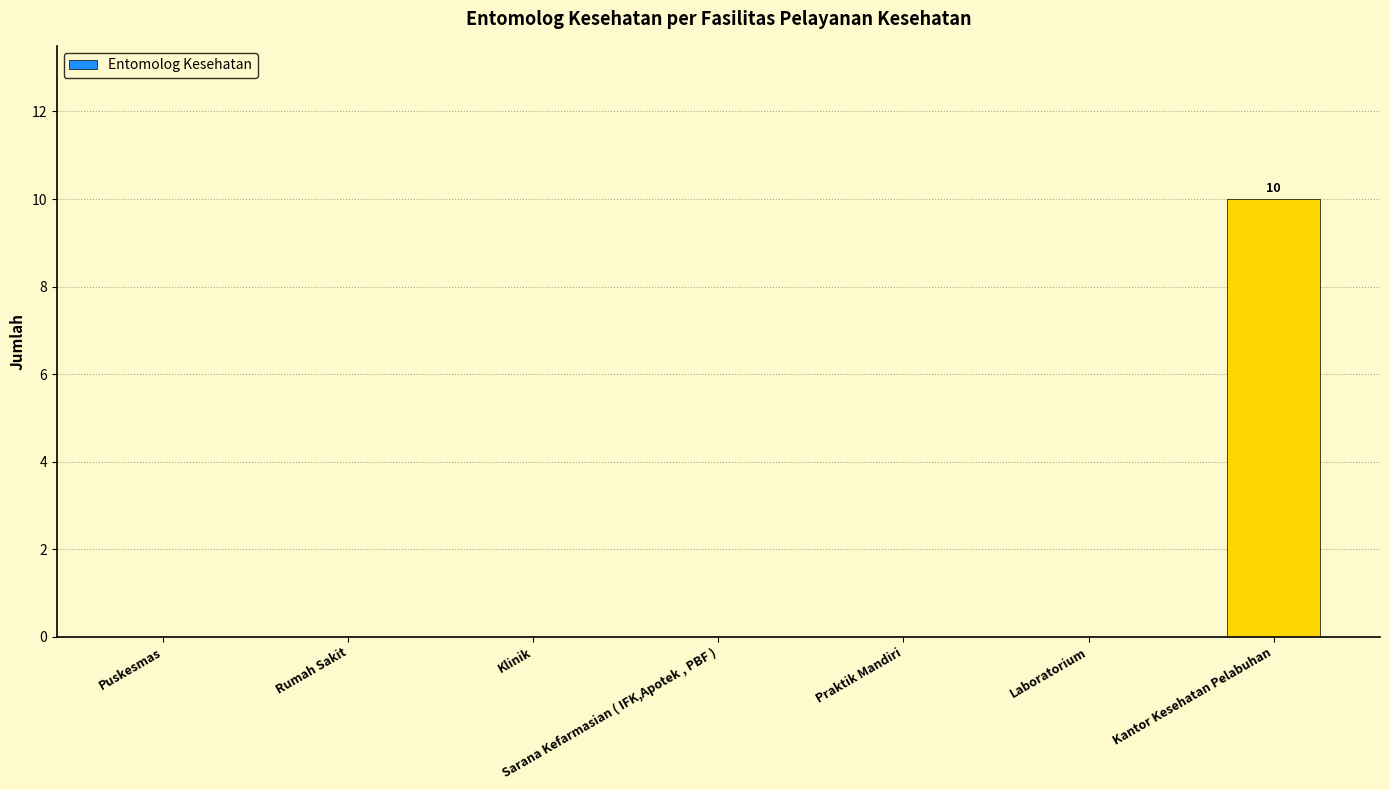

What is the maximum value shown in the chart?

10